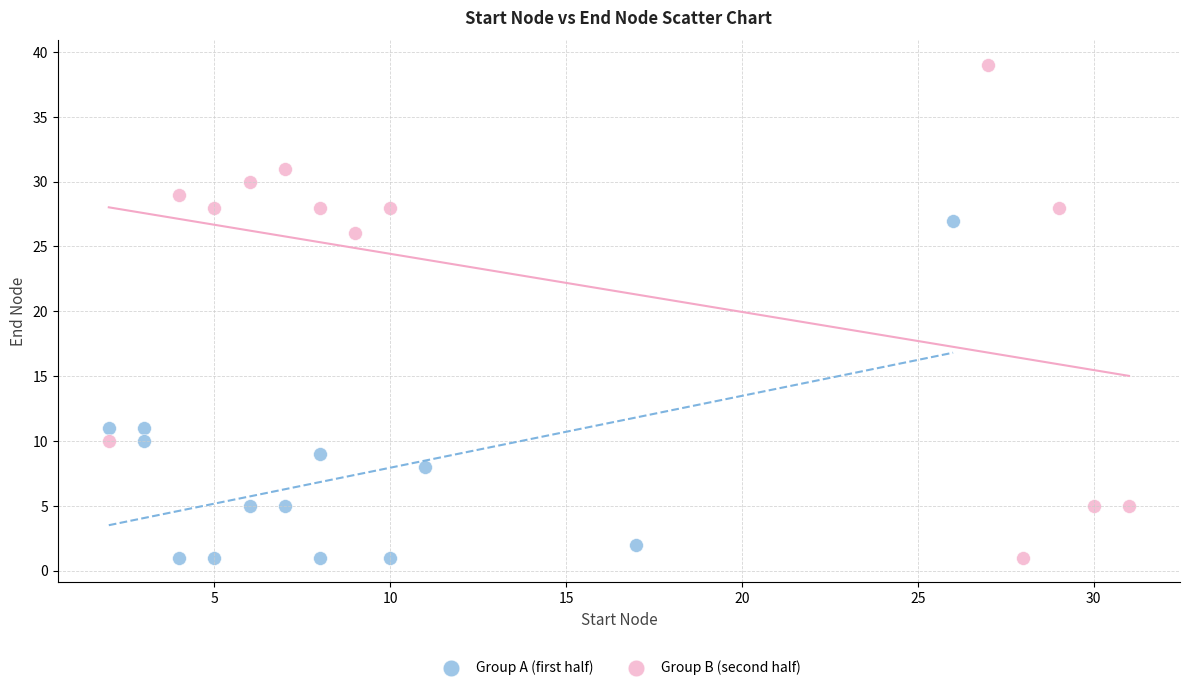

Which series reaches the maximum Y coordinate?

Group B (second half)